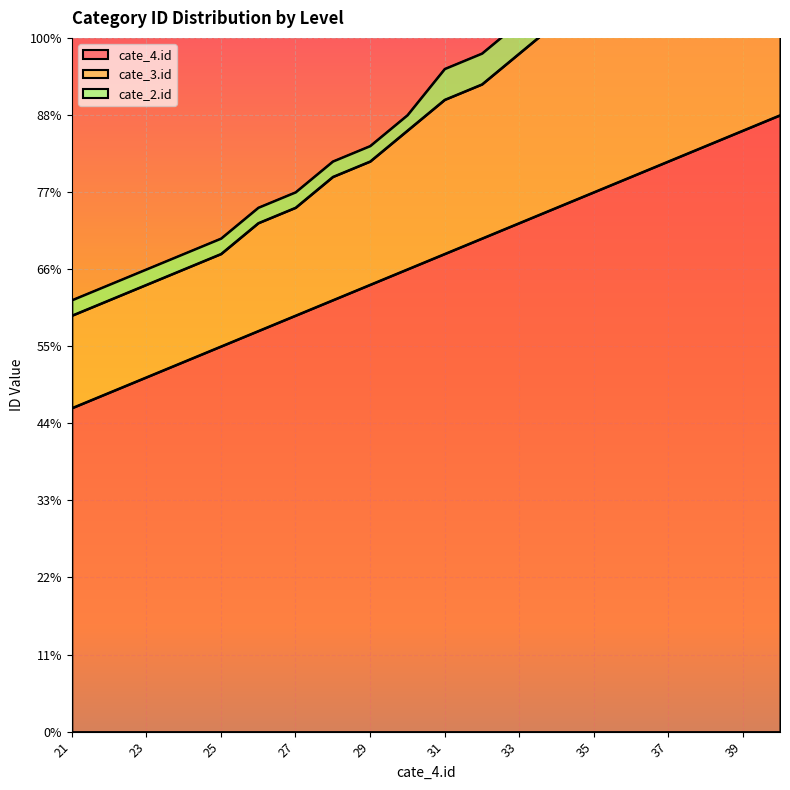

Does the chart display data point markers on the line(s)?

No